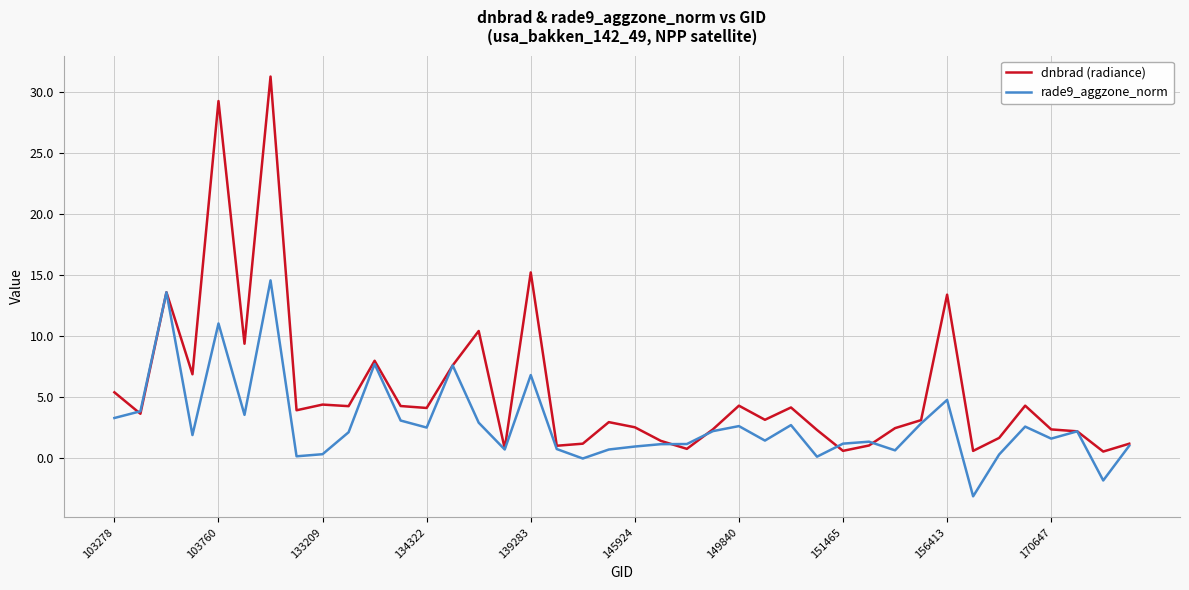

What is the difference between the second highest and minimum values in the dnbrad (radiance) series?

28.7